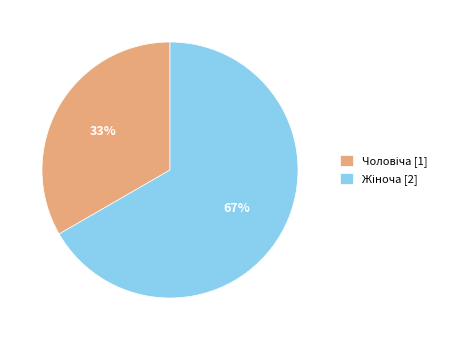

To the nearest percent, what is the average slice percentage?

50%